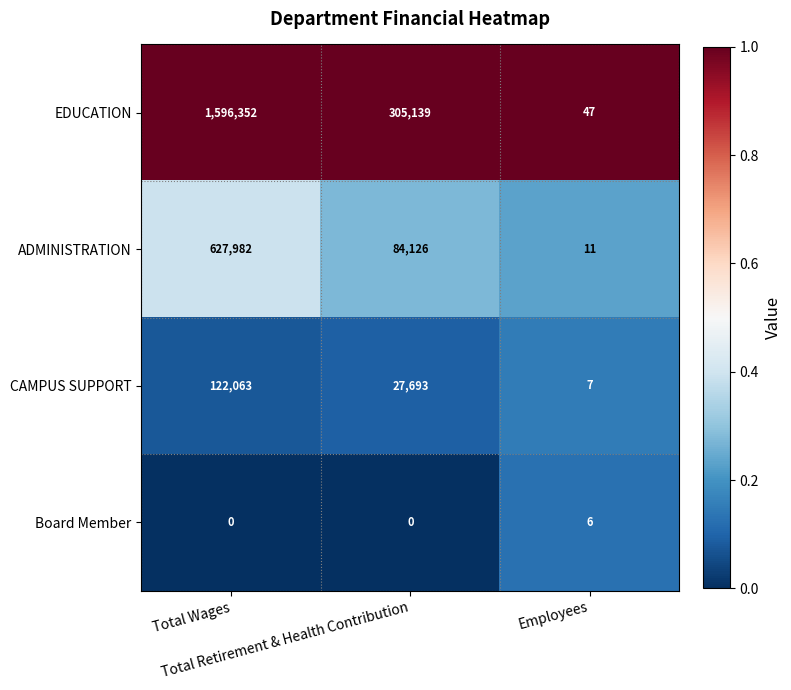

What is the greatest value displayed?

1596352